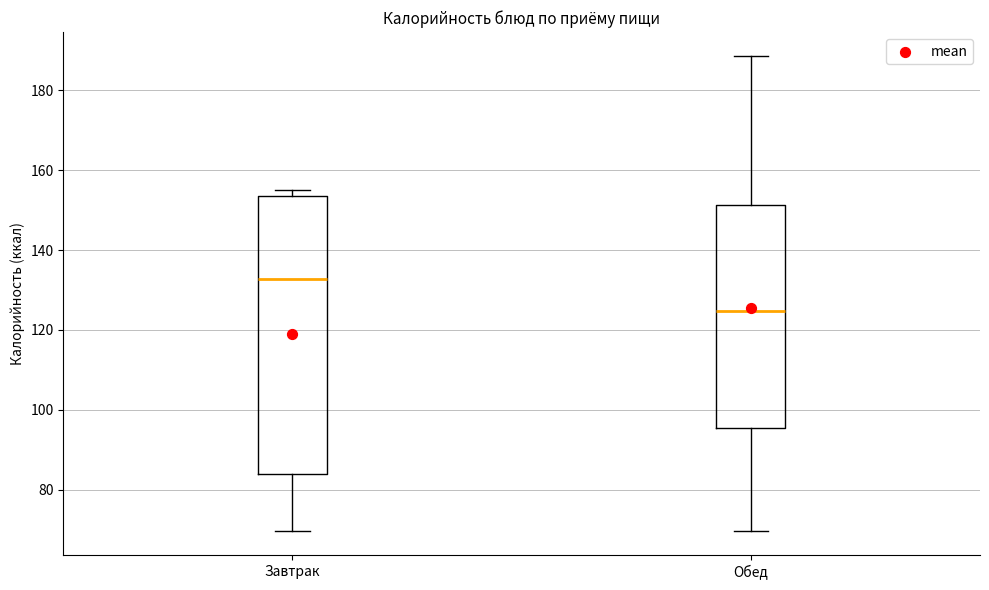

Reading left to right, read every box against the y-axis: the position of its median line, the range the box covers, and the ends of its whiskers. The values are not printed on the chart, so give them approximately, as read against the axis.

Завтрак: median 132, box 84 to 154, whiskers 70 to 156
Обед: median 124, box 96 to 152, whiskers 70 to 188